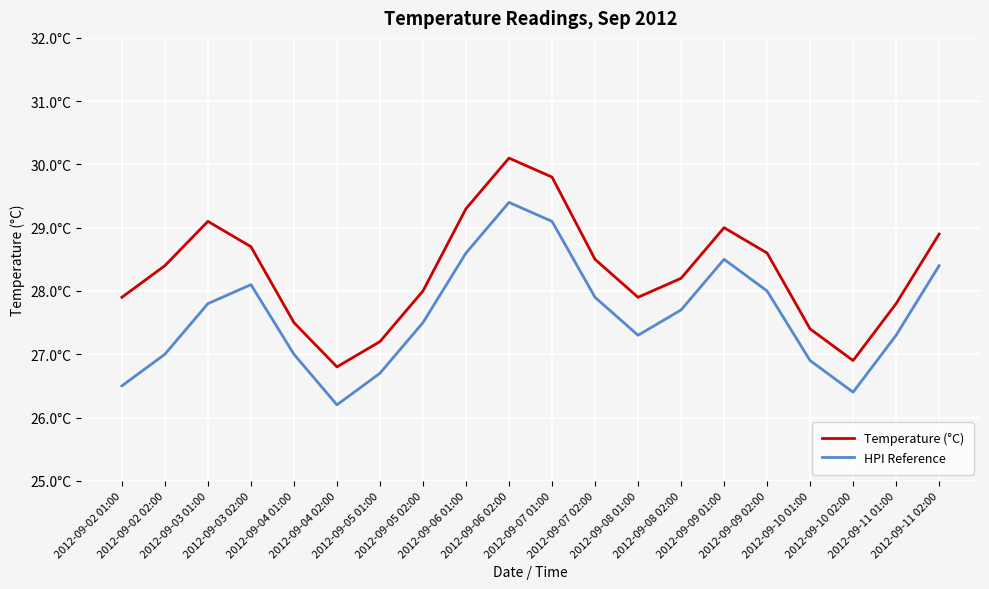

What are all the series names shown in the legend?

Temperature (°C), HPI Reference